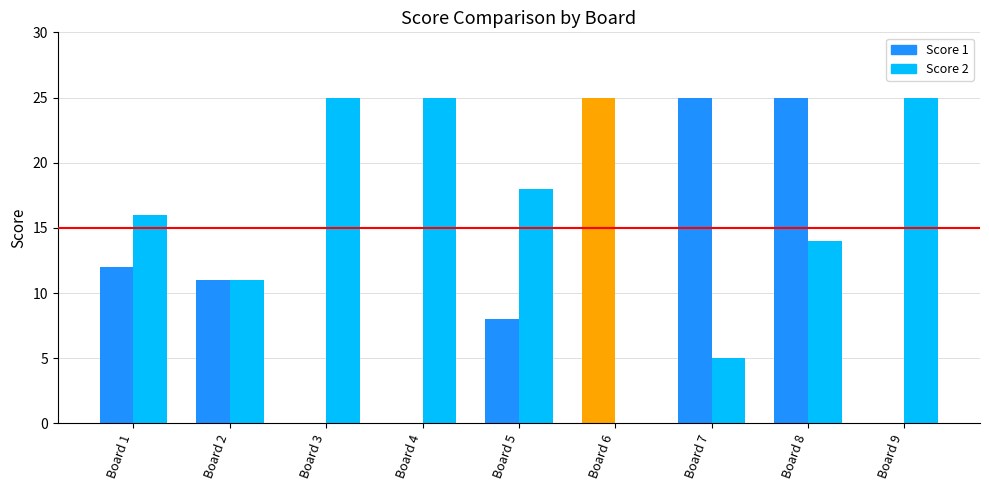

Which series has the widest spread of values?

Score 1